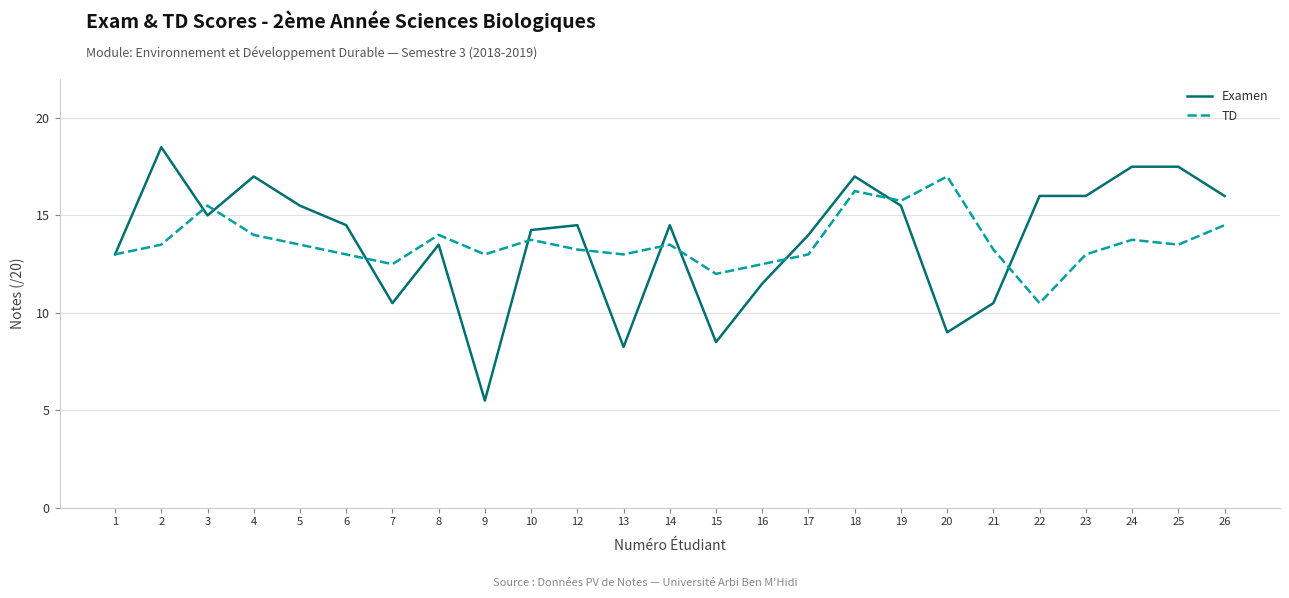

Which series changed the most between 23 and 25?

Examen